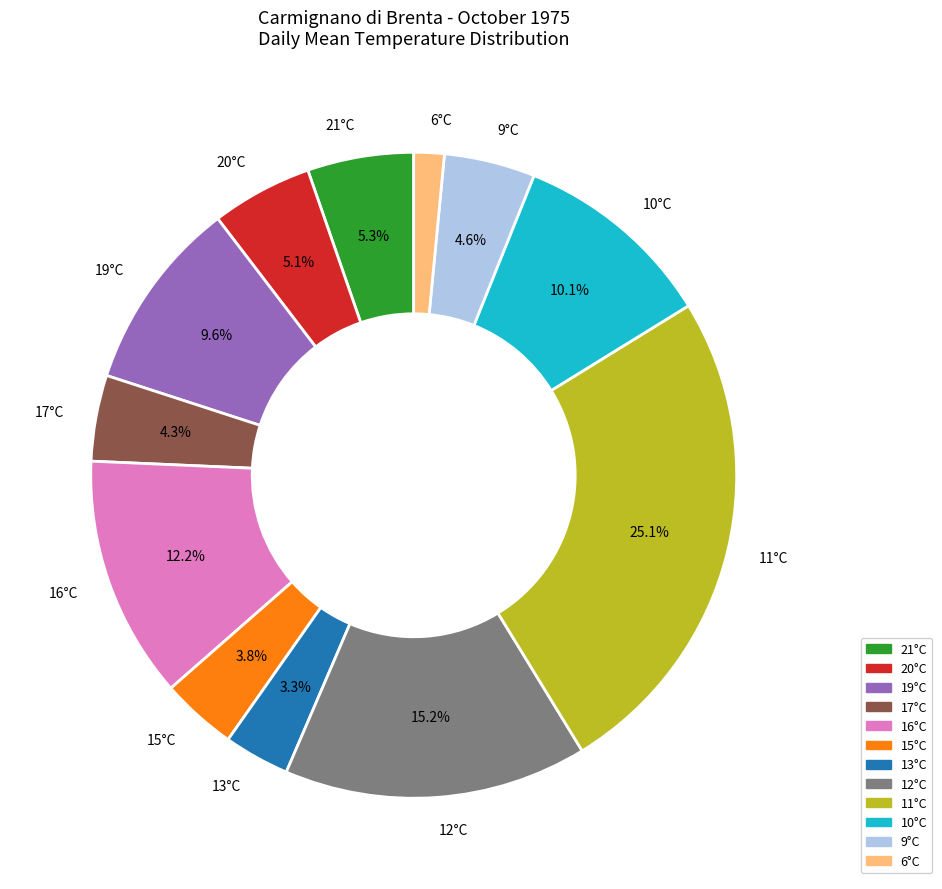

Between 11°C and 10°C, which is larger?

11°C